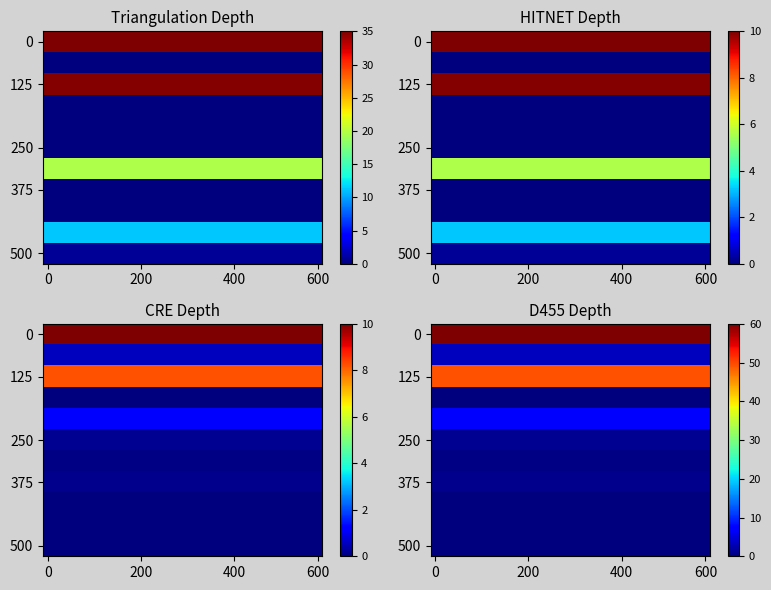

What is the difference between the highest and lowest values at 5?

60.0